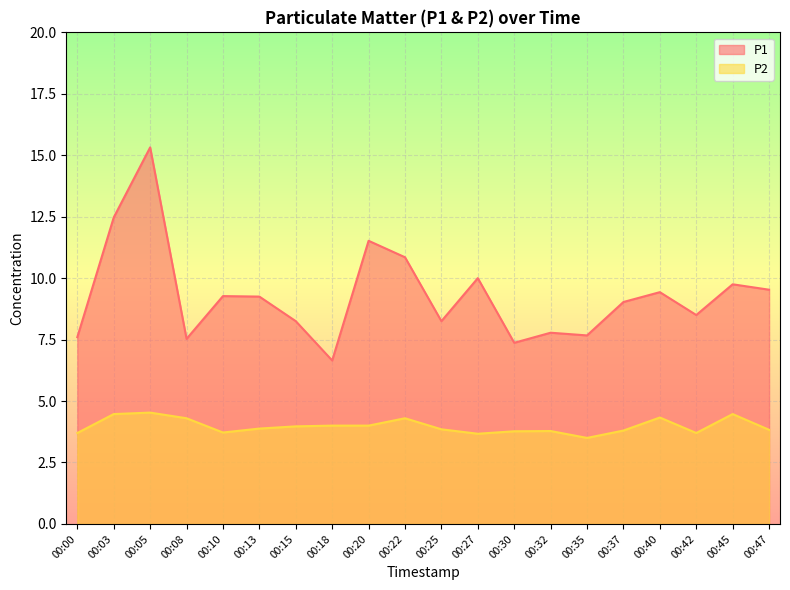

Is it true that P1 equals 22.3 at 00:03?

False